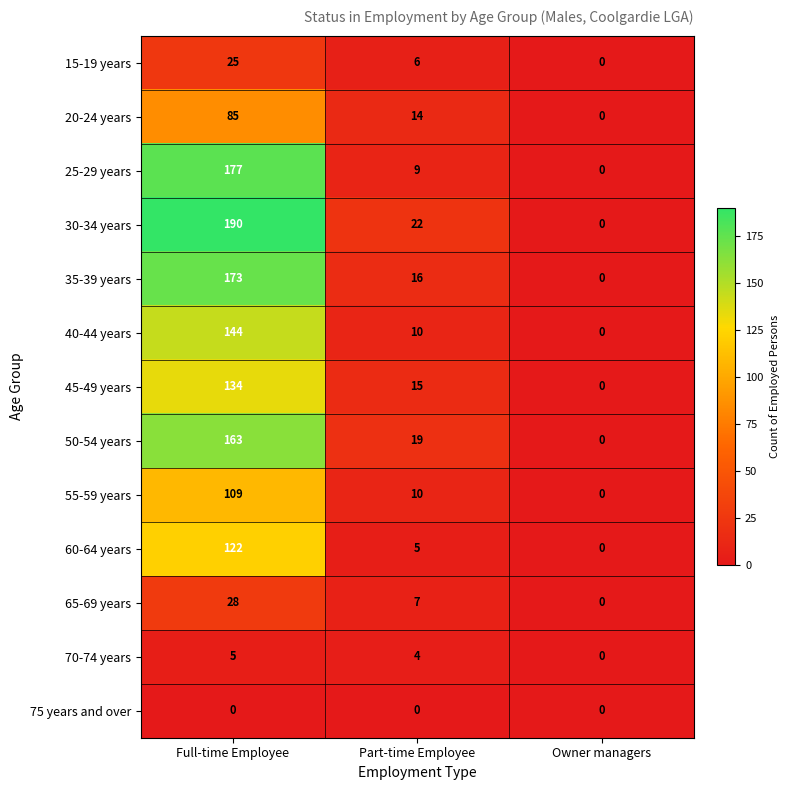

How many values in the 65-69 years series are below 7?

1